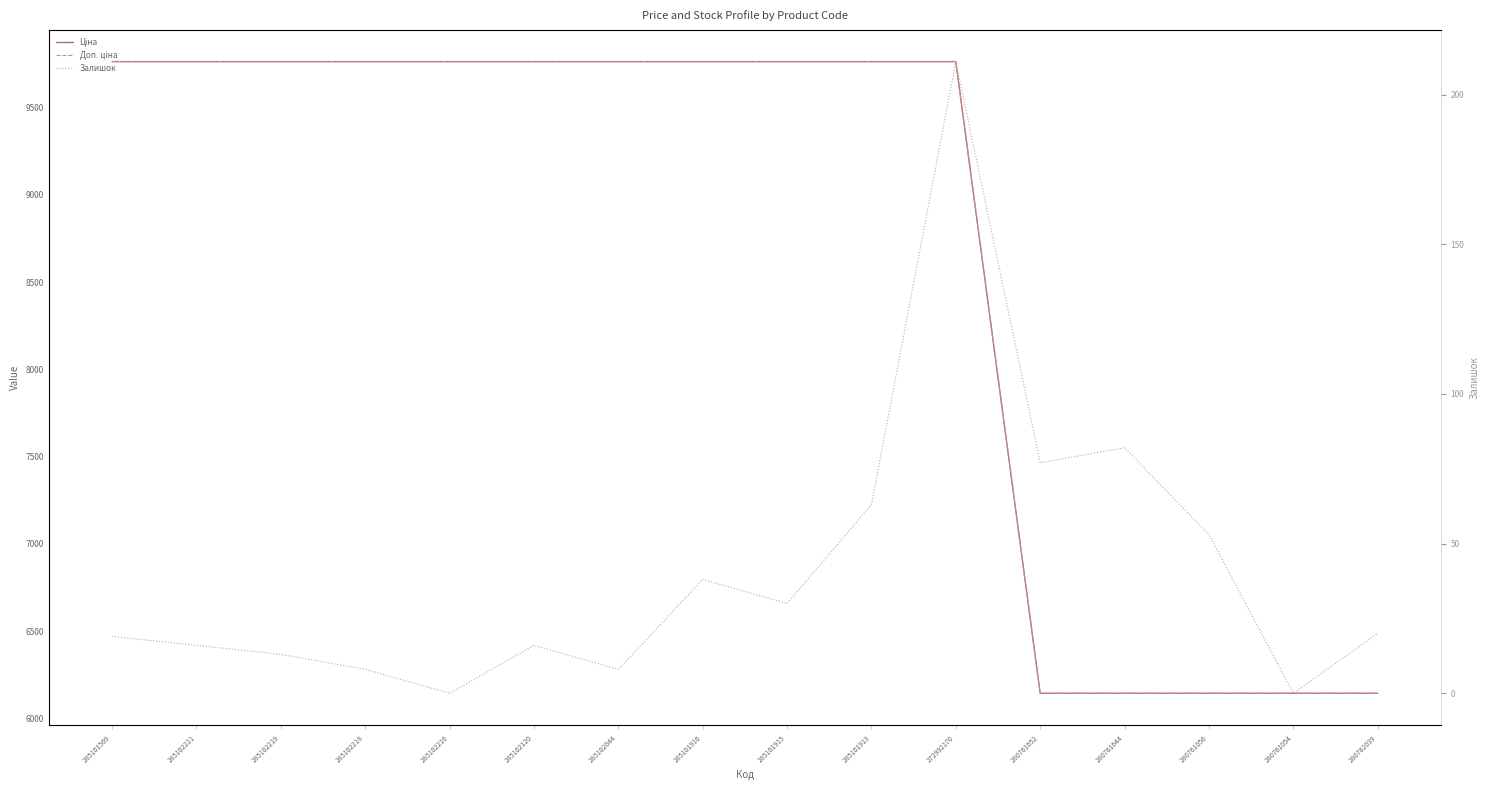

True or false: Залишок has a value of 13.0 at 285102219.

True